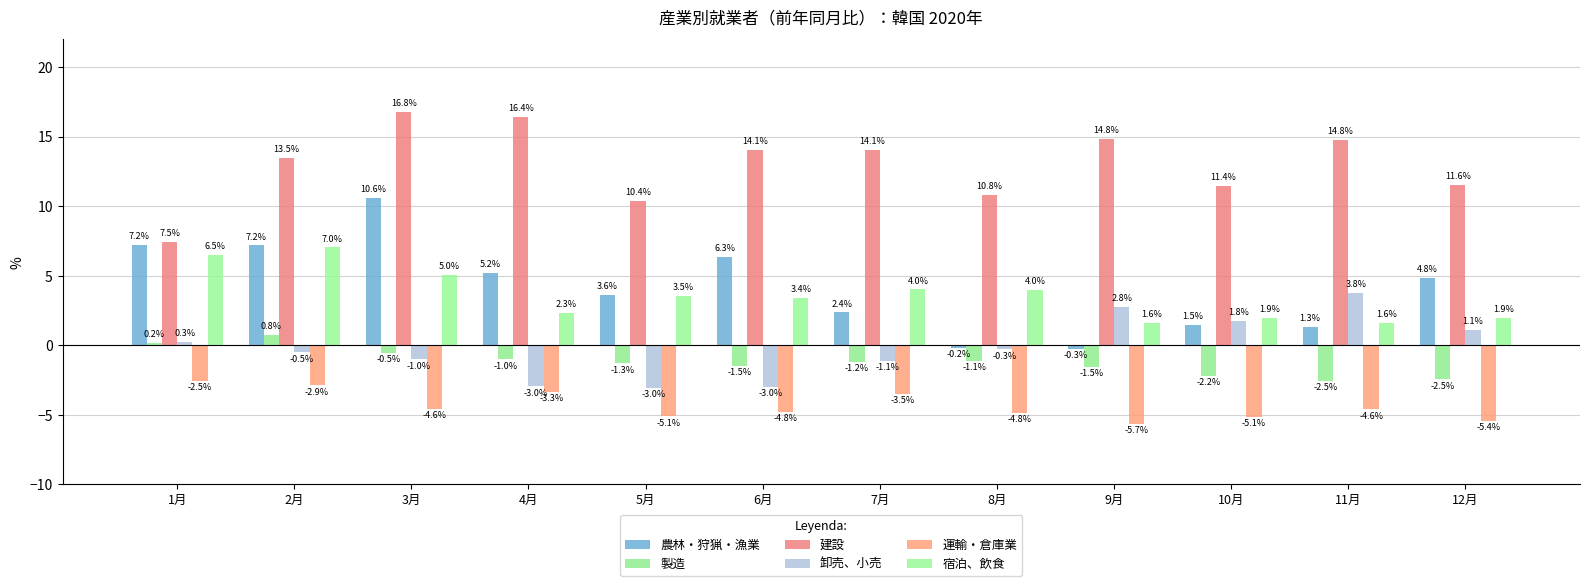

At how many categories does at least one series exceed 12?

7